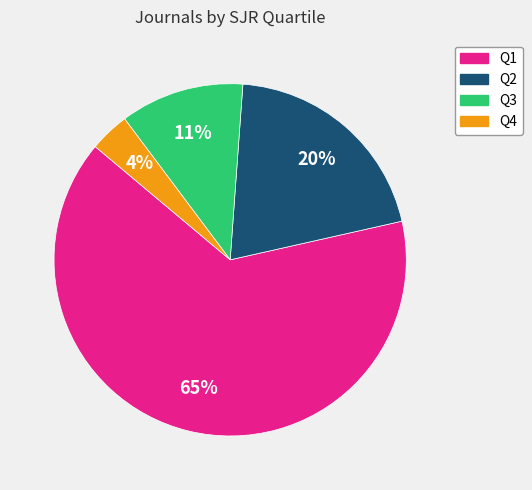

Which slice is the largest?

Q1